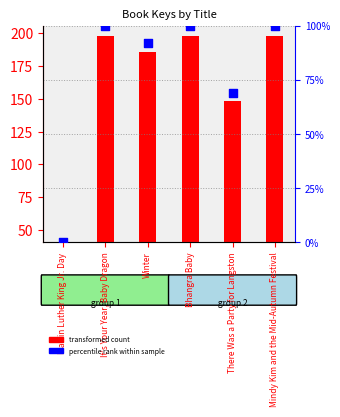

What is the total value across all series at Bhangra Baby?

257.3